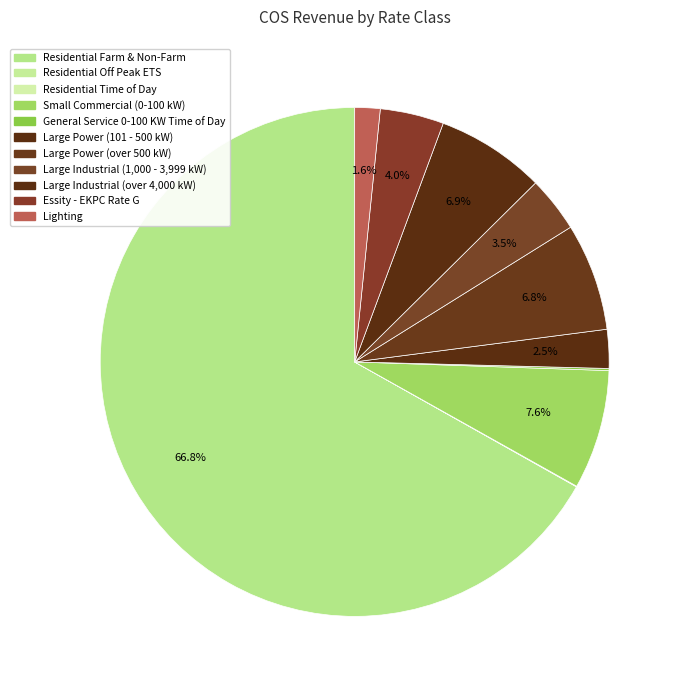

To the nearest percent, what is the combined percentage of Lighting and Residential Time of Day?

2%